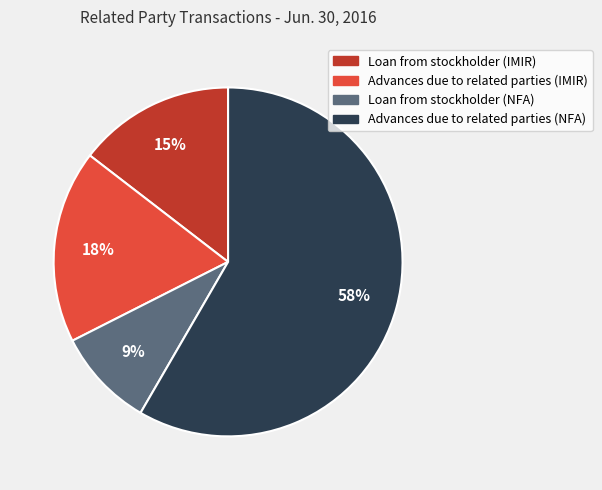

Does Loan from stockholder (IMIR) represent more than half of the total?

No